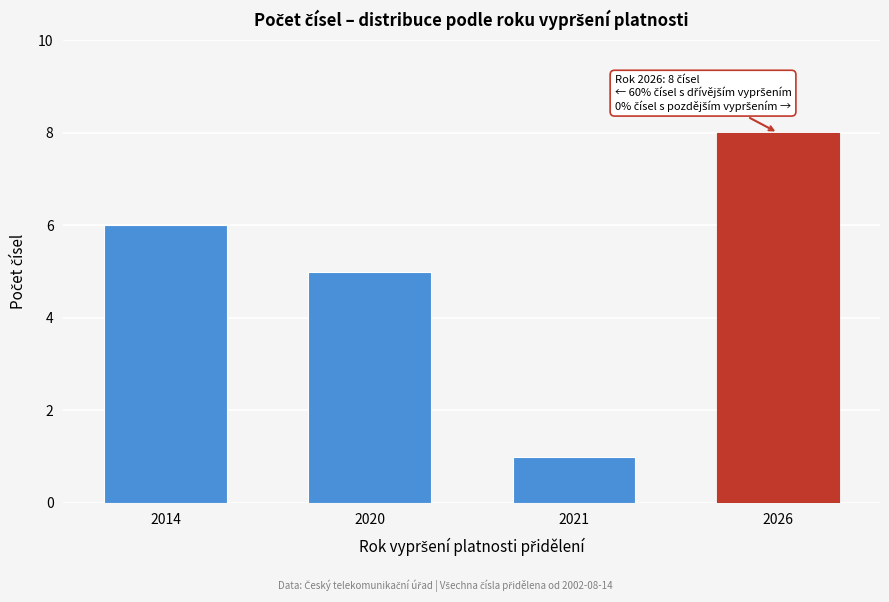

Reading right to left, what are all the values shown in this chart?

8	1	5	6